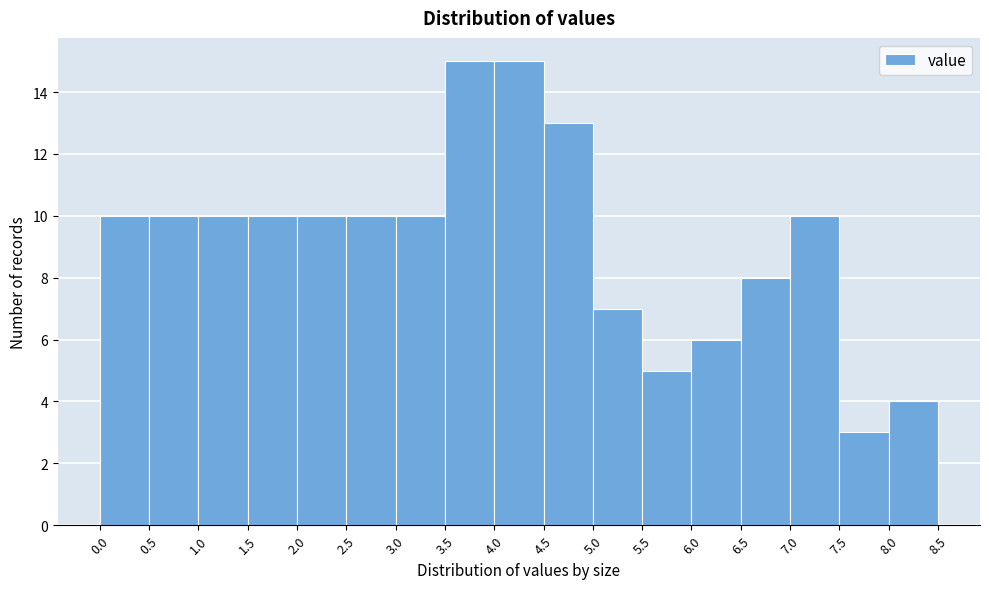

What is the height of the bar covering 4.0 to 4.5 on the x-axis? The values are not printed on the chart, so give them approximately, as read against the axis.

15